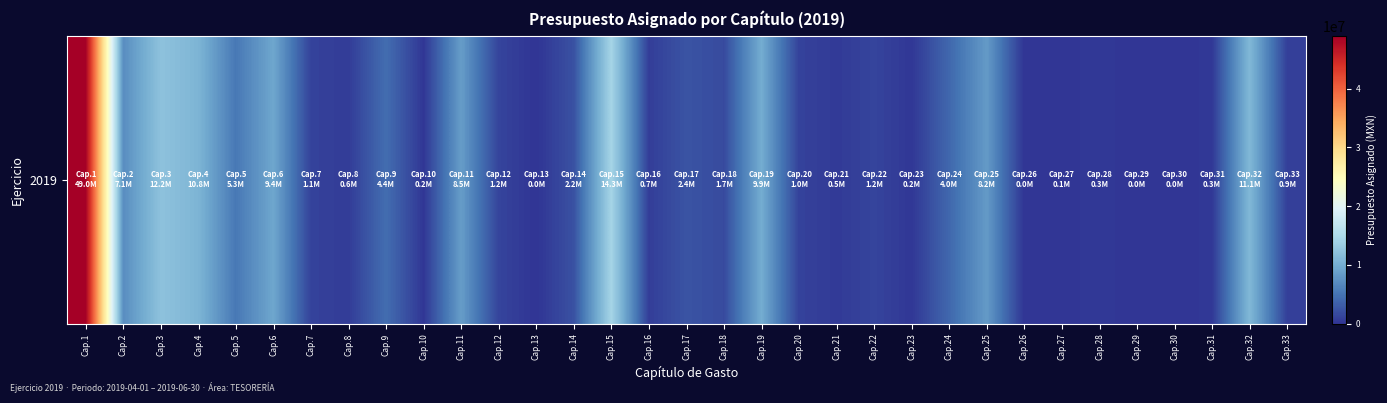

How many values are above zero?

30